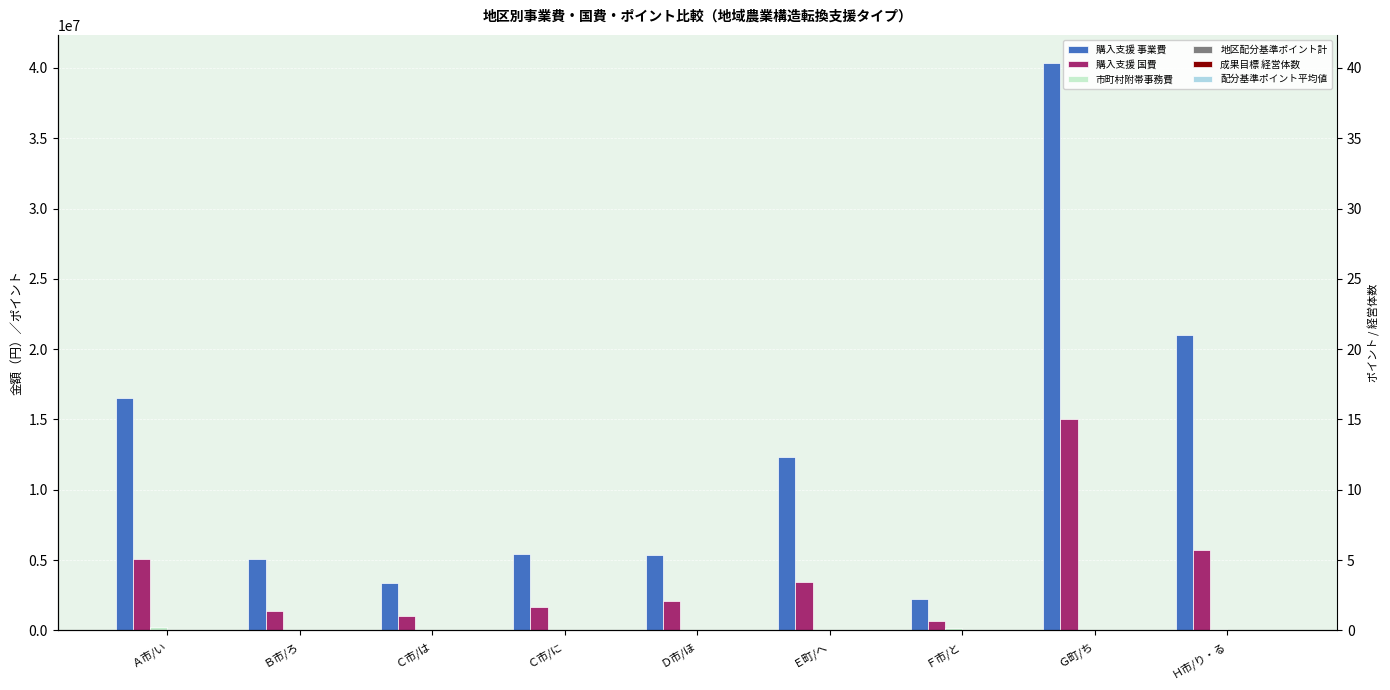

What is the highest value of the 成果目標 経営体数 series?

2.0